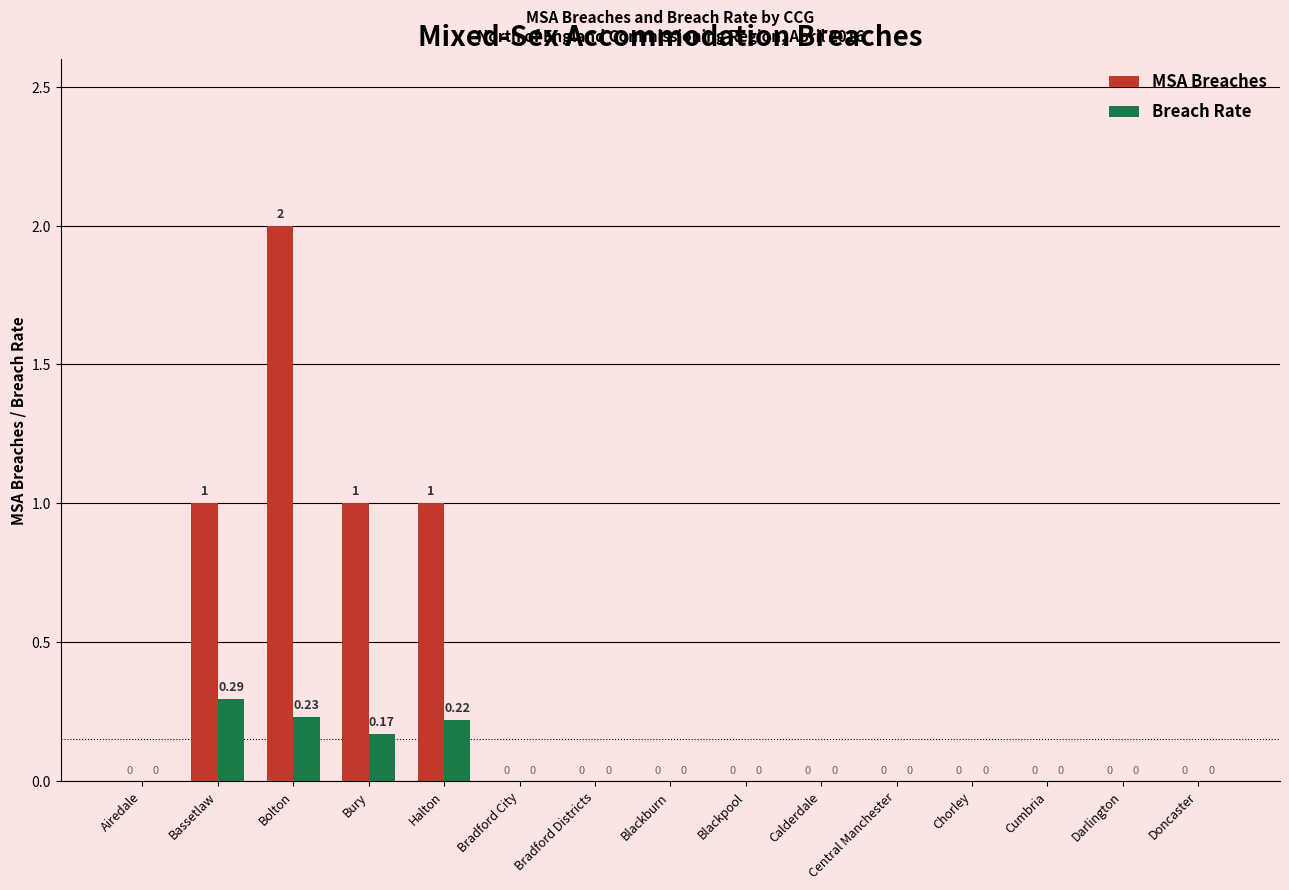

What is the maximum value shown in the chart?

2.0